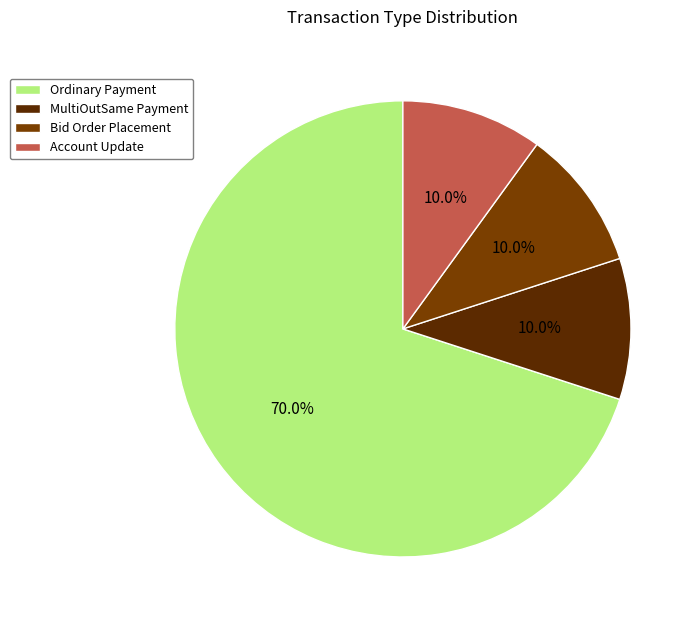

What is the ratio of the value at Bid Order Placement to the value at Account Update?

1.0